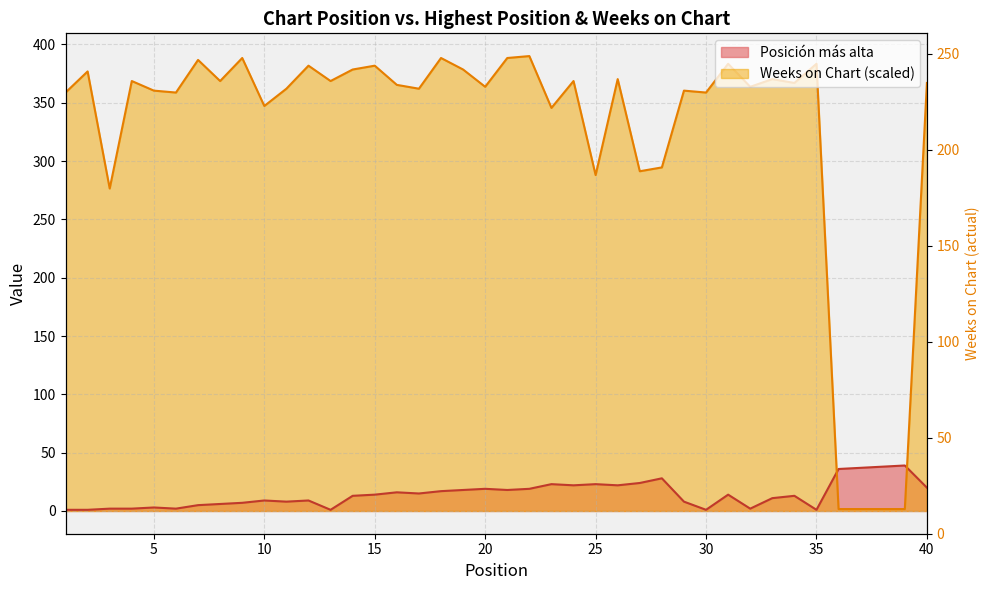

What is the total value across all series at 35?

234